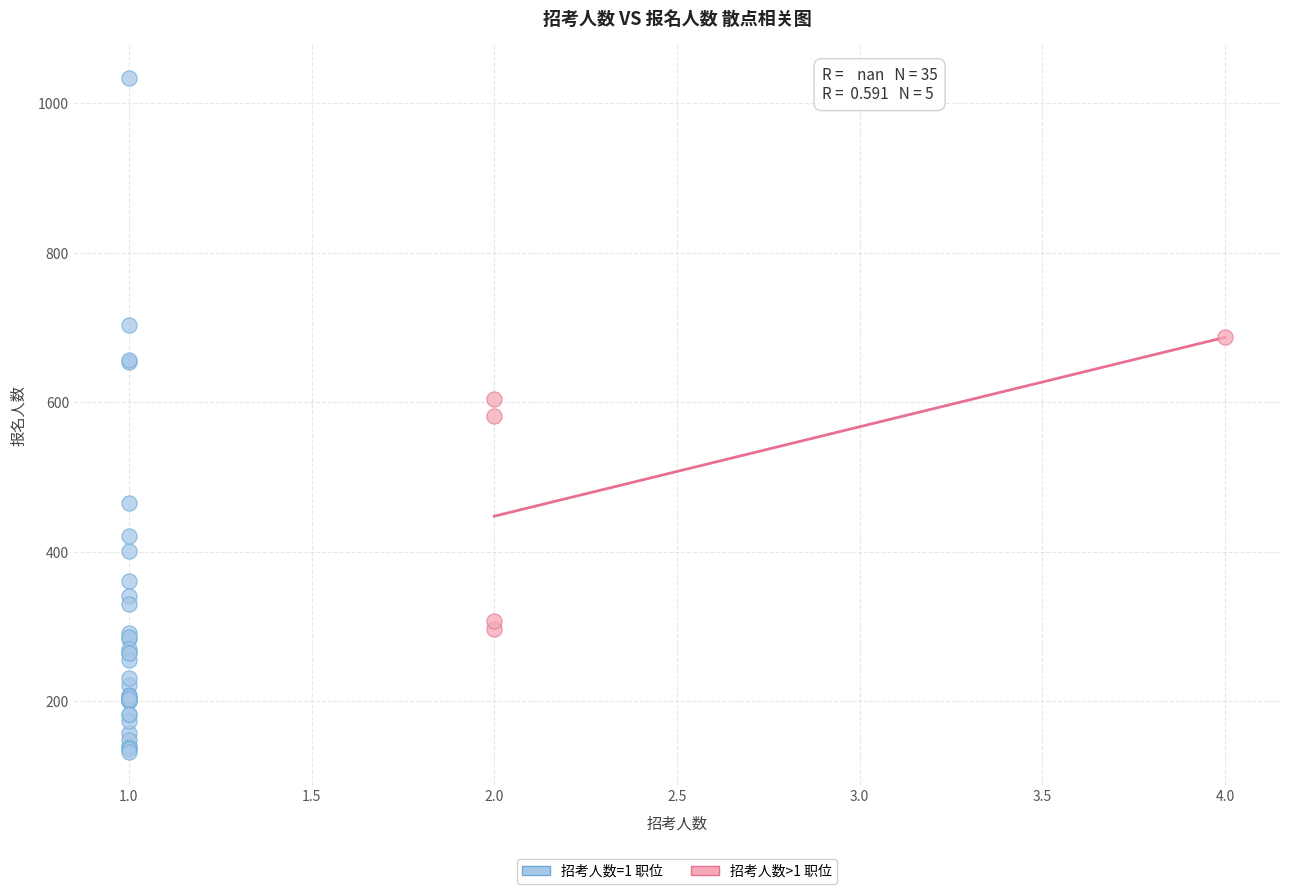

Which series has the largest Y range (max minus min)?

招考人数=1 职位